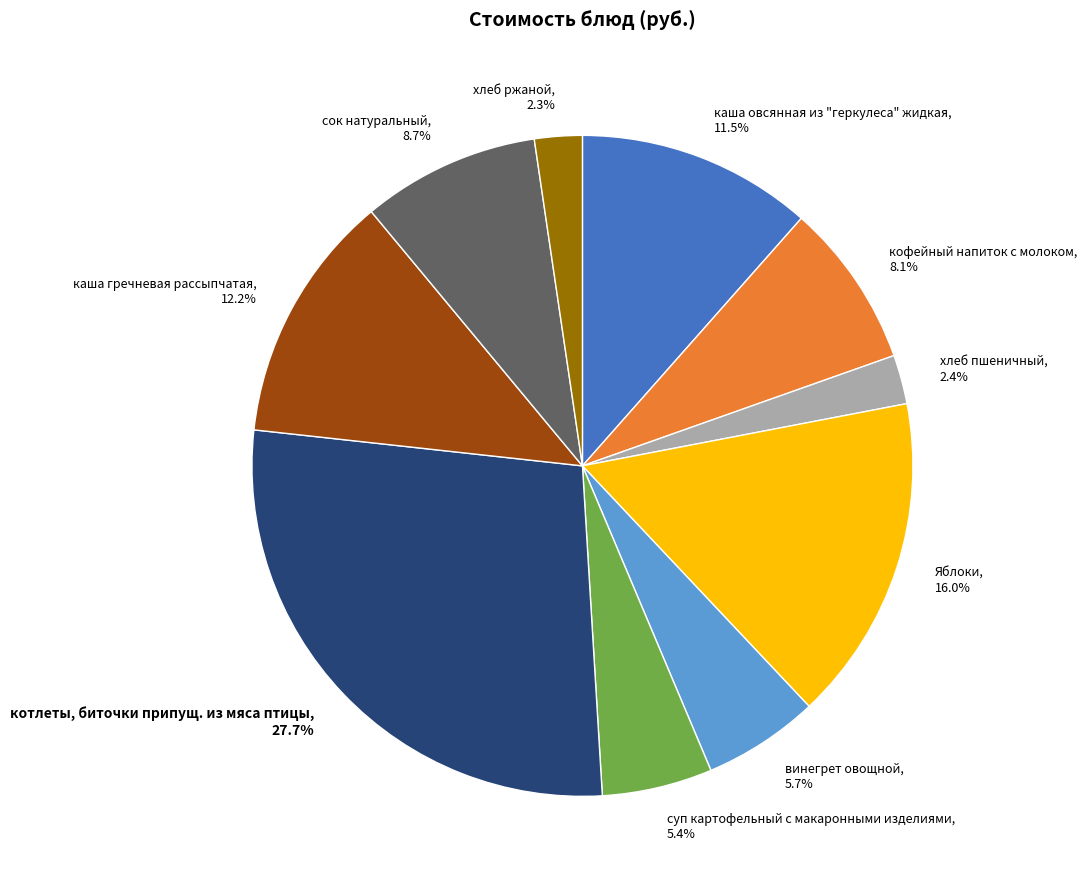

The сок натуральный slice represents 9% of the pie. True or false?

True